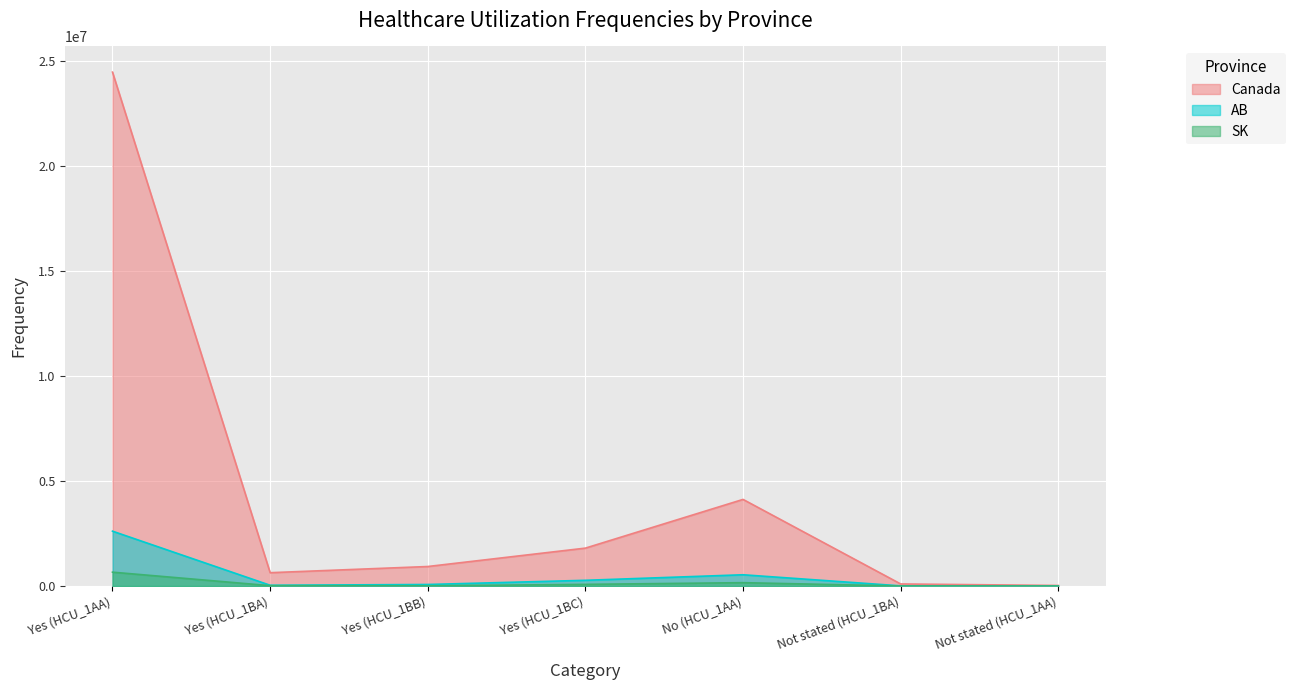

True or false: SK and Canada cross at least once.

False